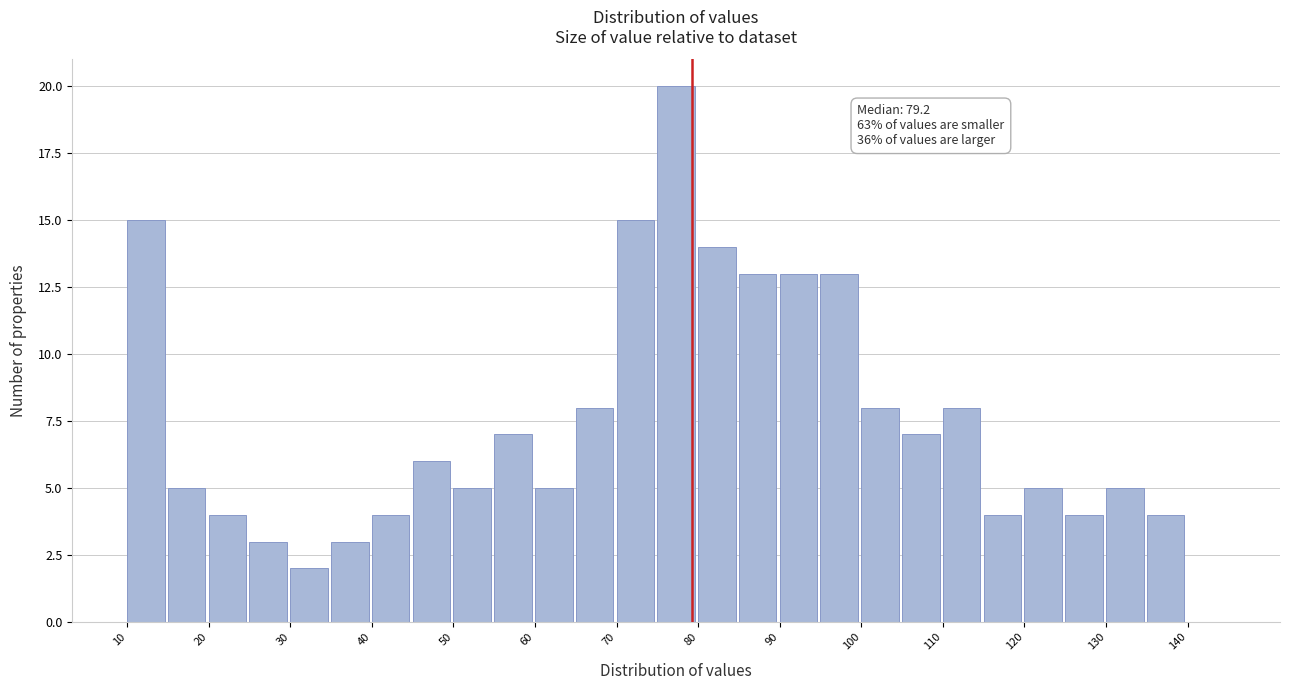

Which range on the x-axis has the tallest bar?

75 to 80